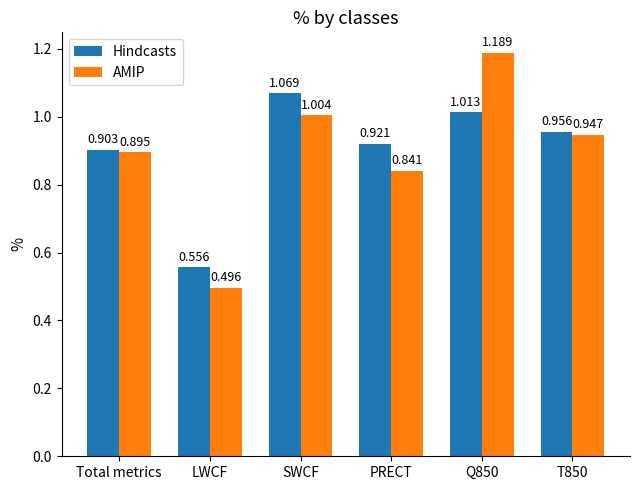

At how many categories does at least one series exceed 0?

6